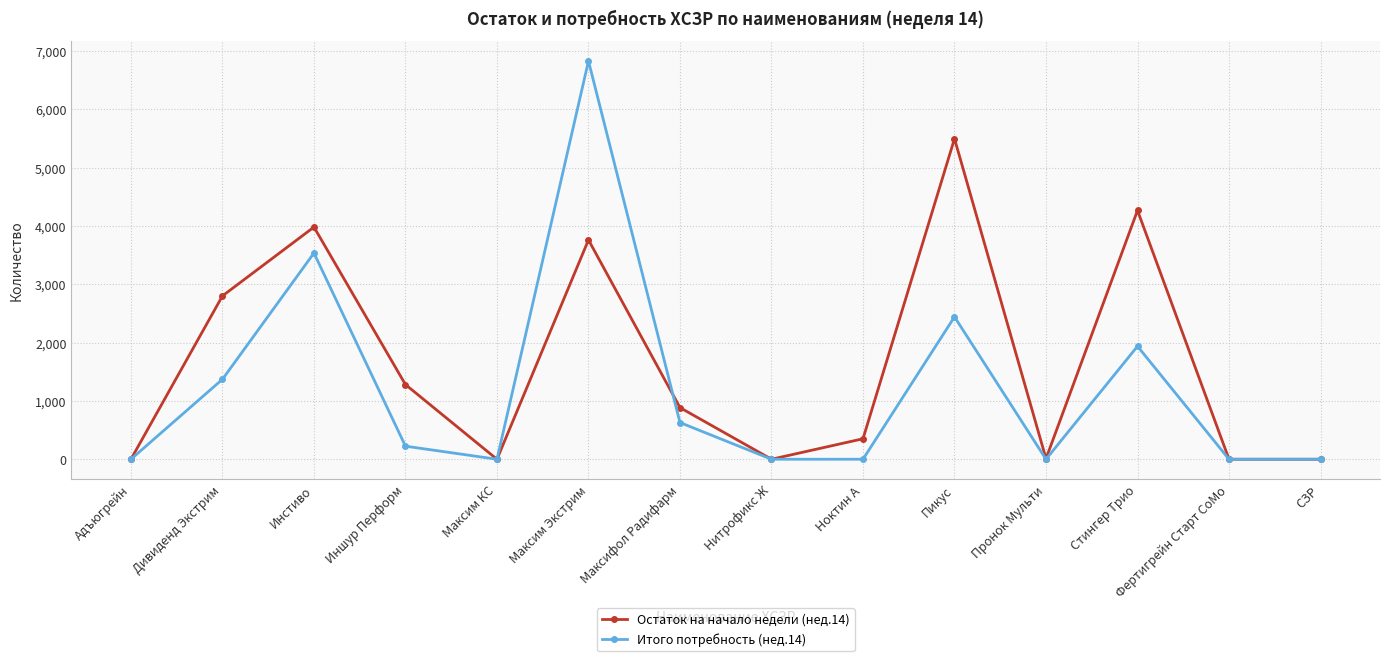

Which series has the largest total across all categories?

Остаток на начало недели (нед.14)